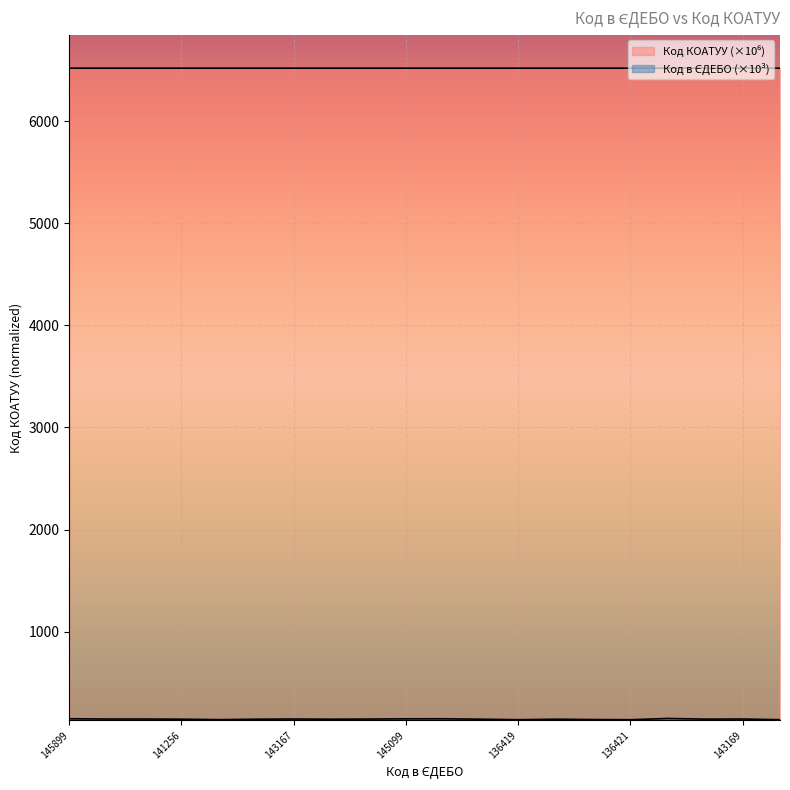

The value of Код КОАТУУ at 136419 is 6520.7. True or false?

True